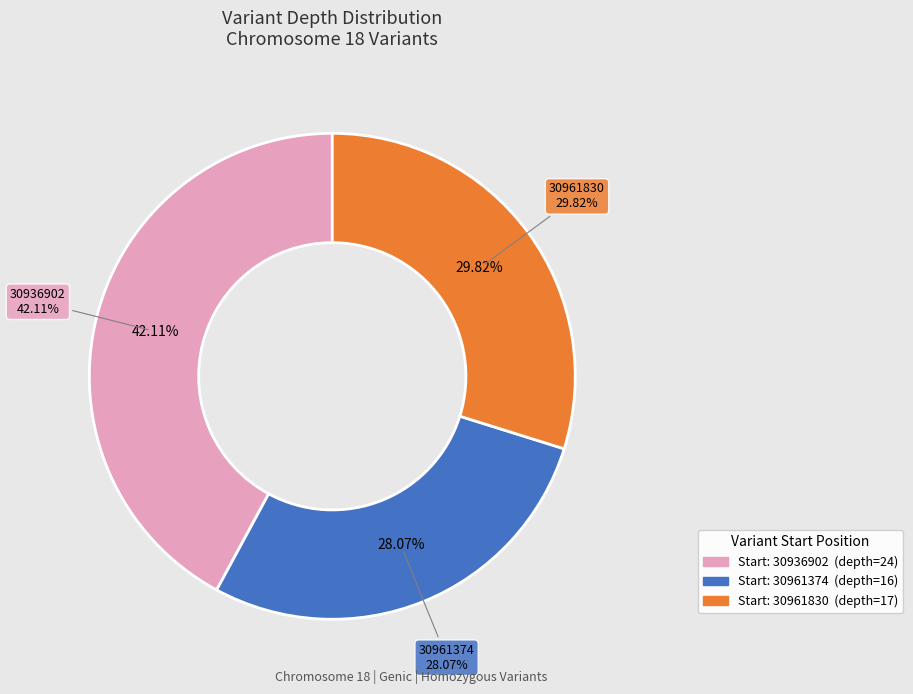

Combined, what portion of the pie is 30961830 and 30961374?

57.9%